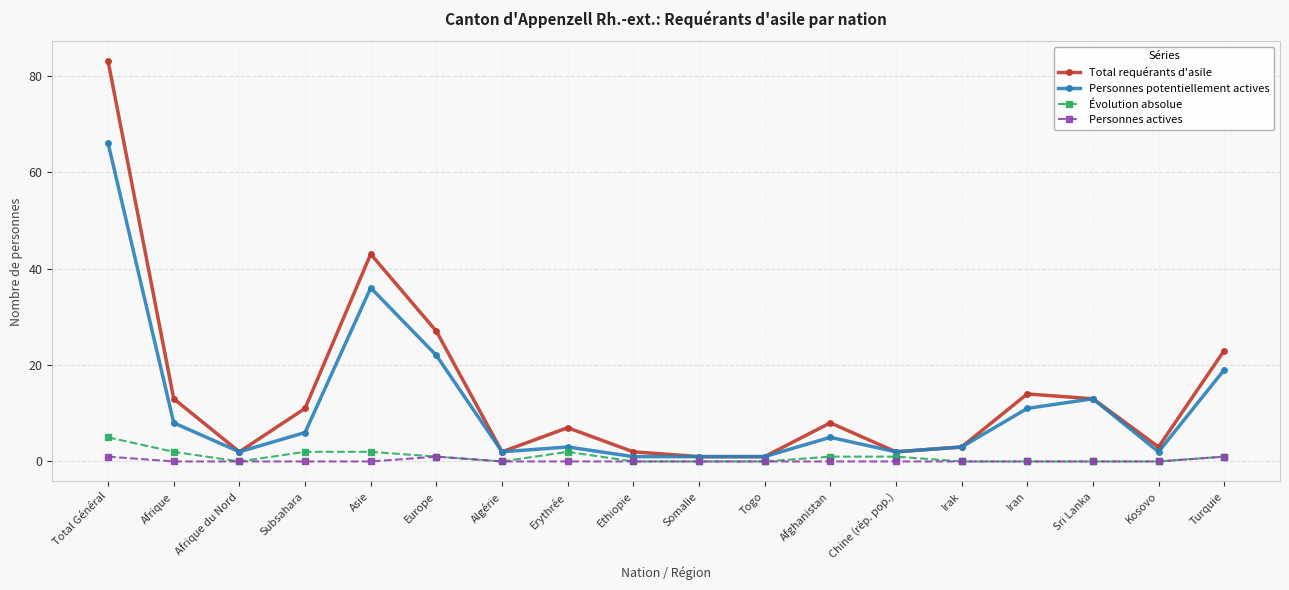

What are all the series names shown in the legend?

Total requérants d'asile, Personnes potentiellement actives, Évolution absolue, Personnes actives